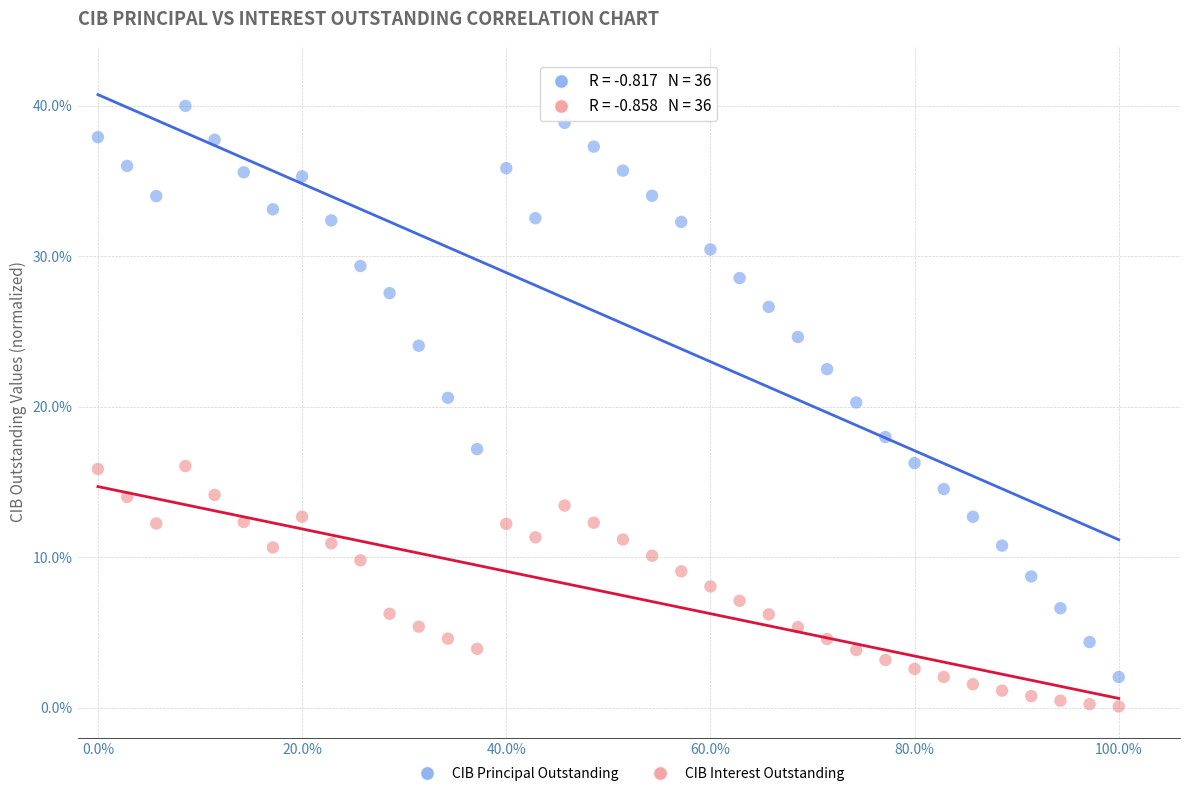

Across all data points, what is the range of Y values (max minus min)?

39.9